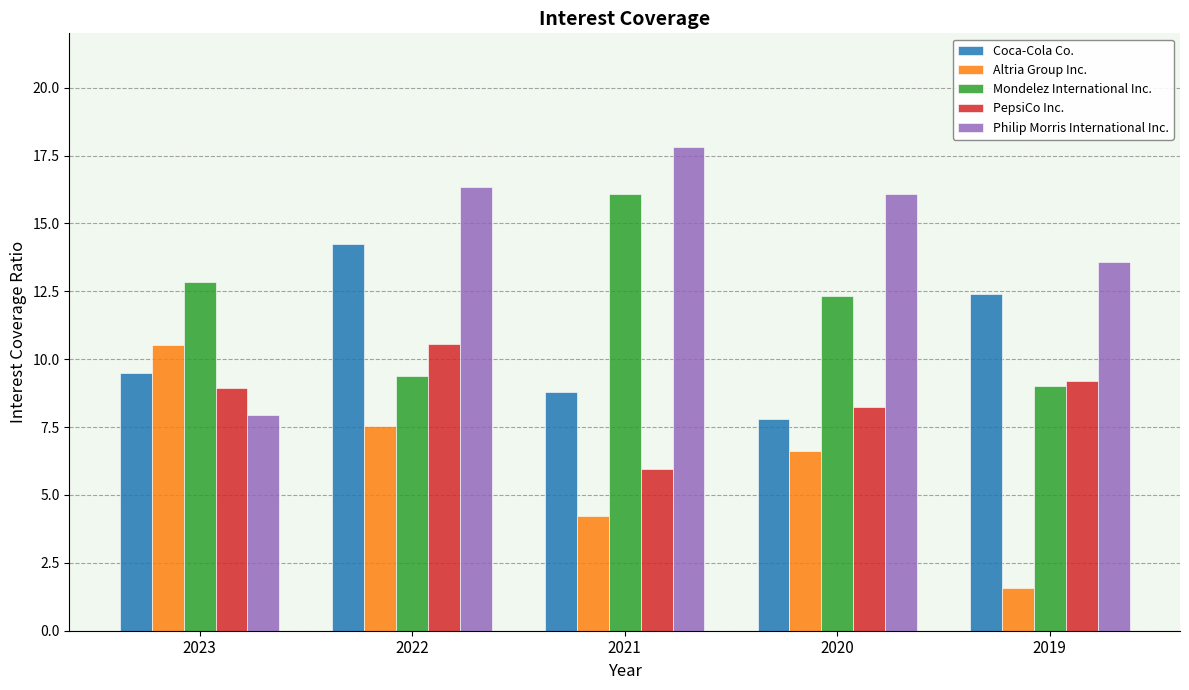

What is the total value across all series at 2021?

52.8